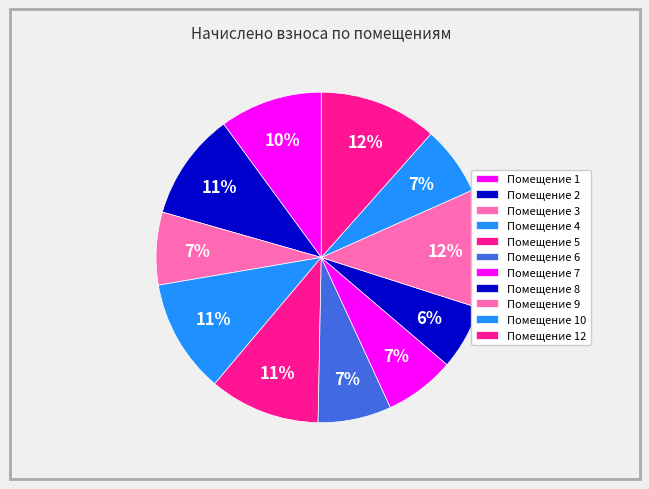

Which category has the smallest portion of the pie?

8